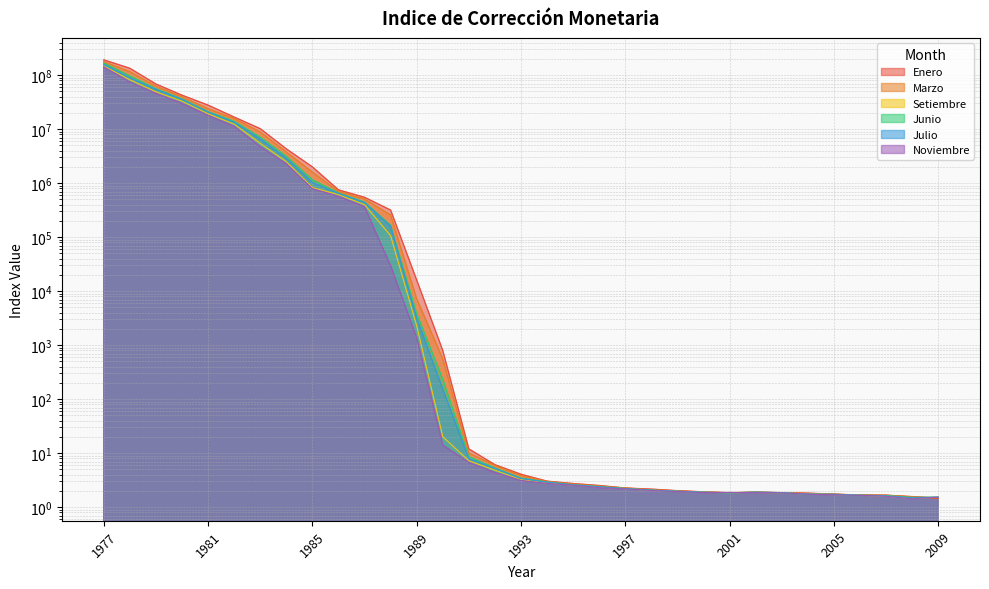

Rank the series by their maximum value, from highest to lowest.

Enero, Marzo, Junio, Julio, Setiembre, Noviembre